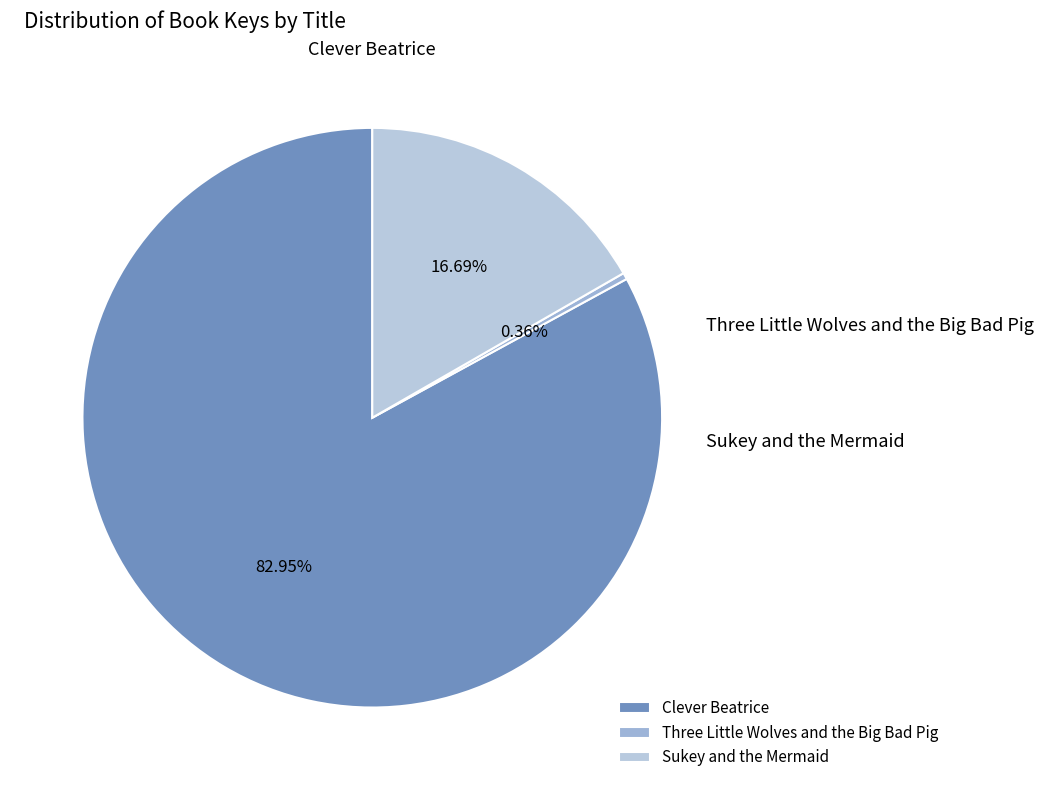

The Clever Beatrice slice represents 69% of the pie. True or false?

False